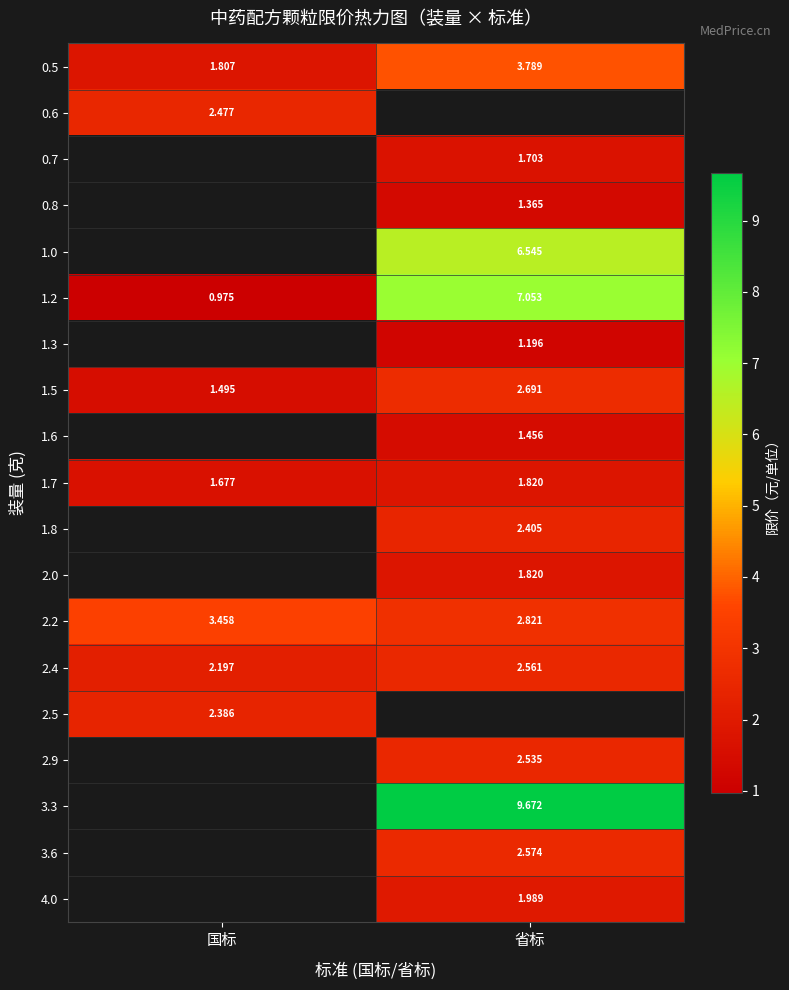

How many categories are shown in the chart?

2